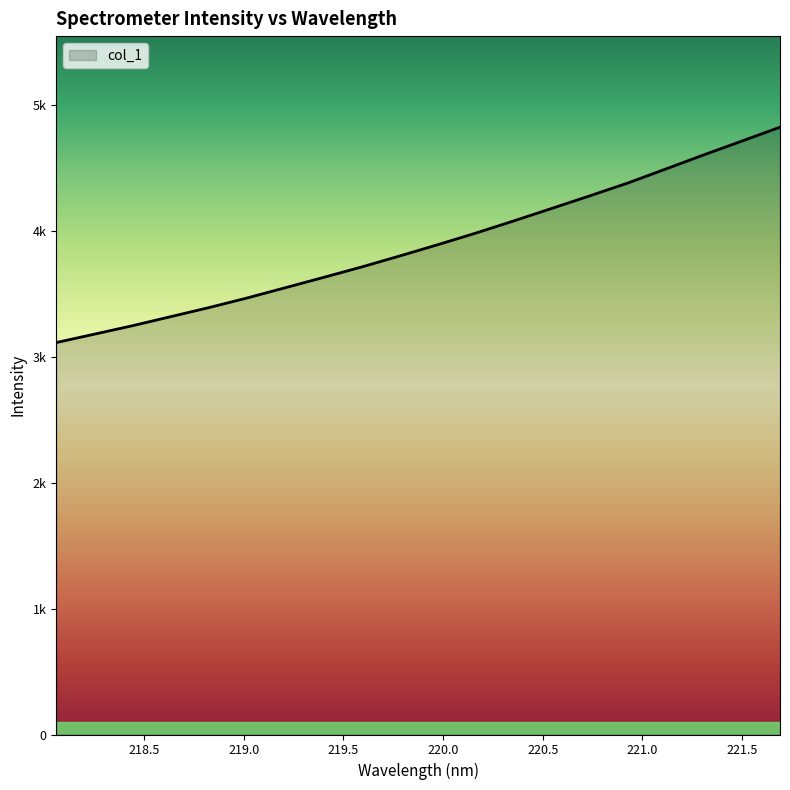

Which category has the highest value across all series?

221.6902